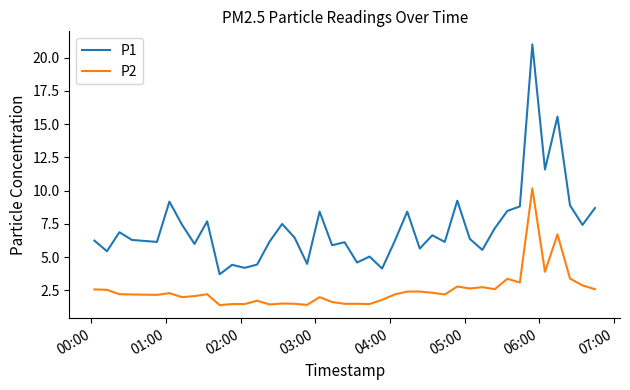

How many interior local peaks does the P1 series have?

13